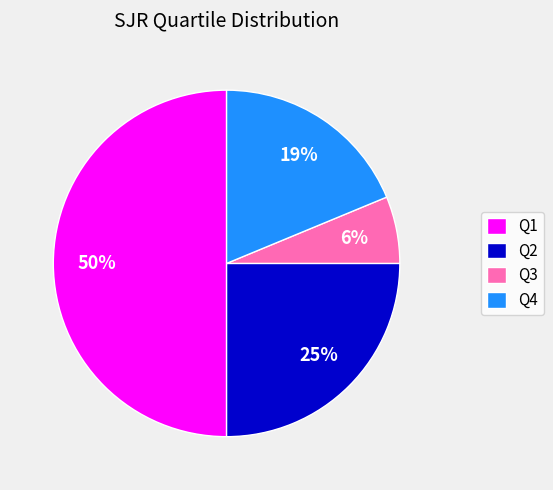

Which slice is the largest?

Q1